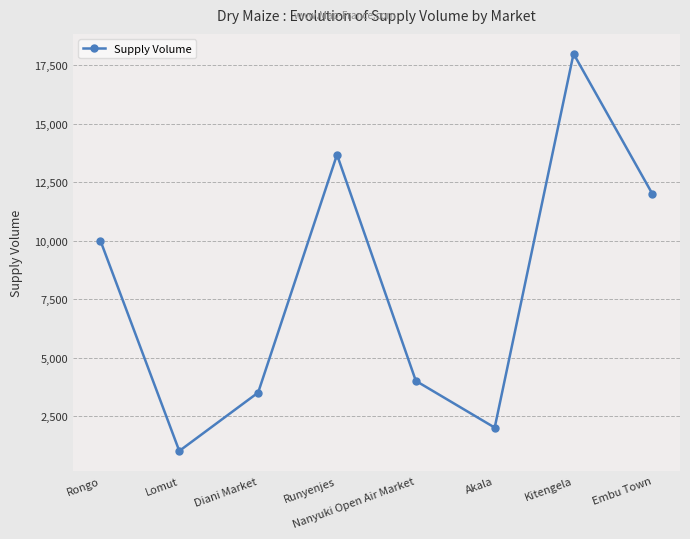

How many values are below 10000?

4